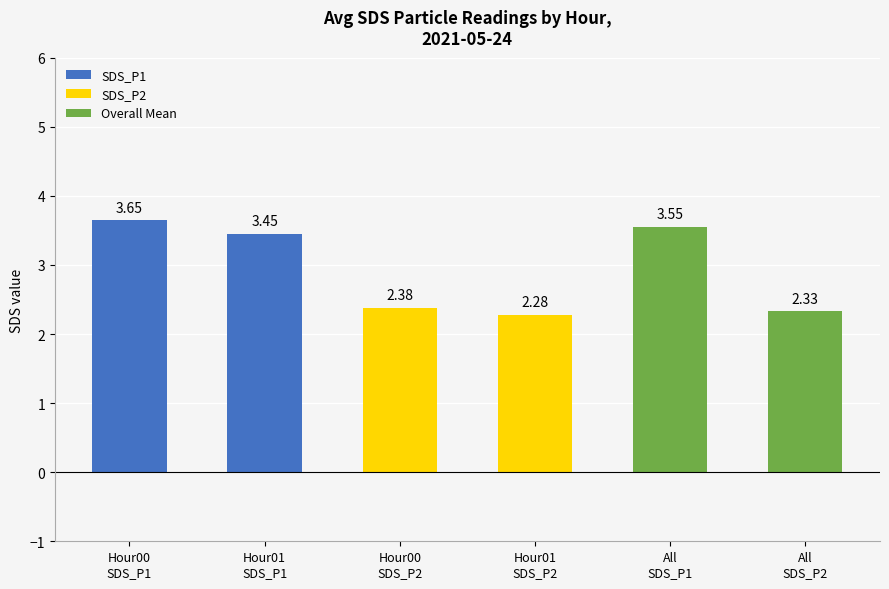

What is the difference between the second highest and minimum values?

1.3